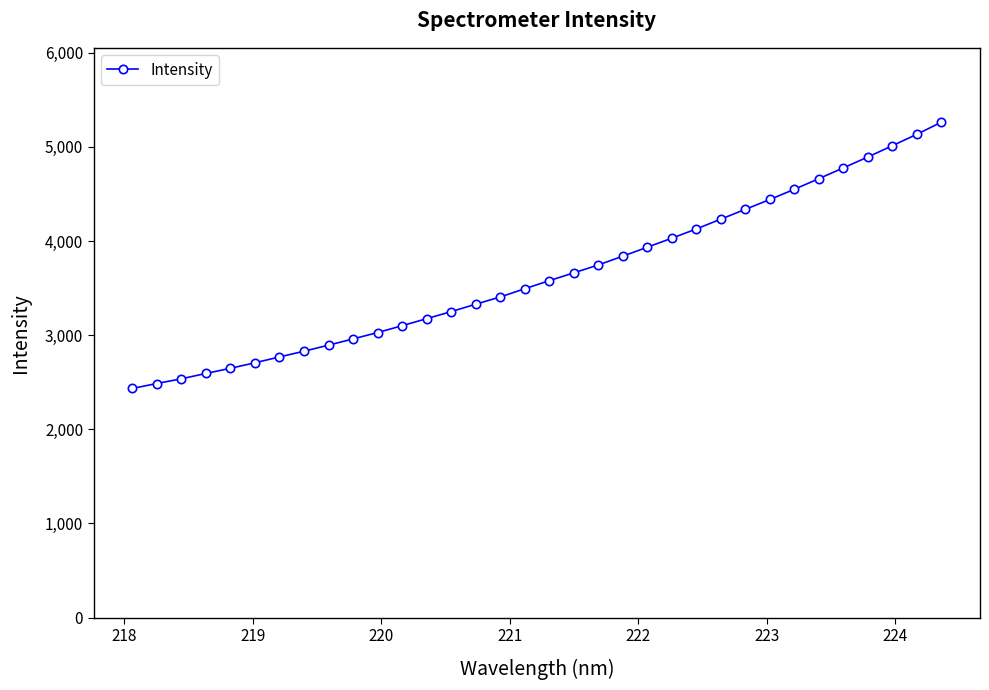

What is the smallest value displayed?

2434.0